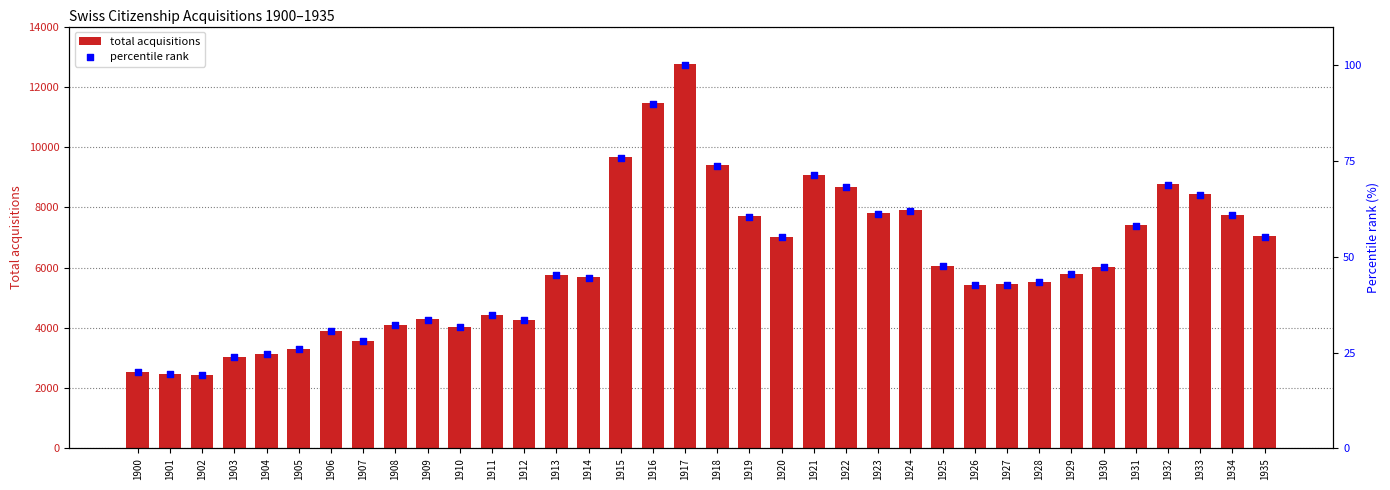

At which category is the sum across all series the highest?

1917